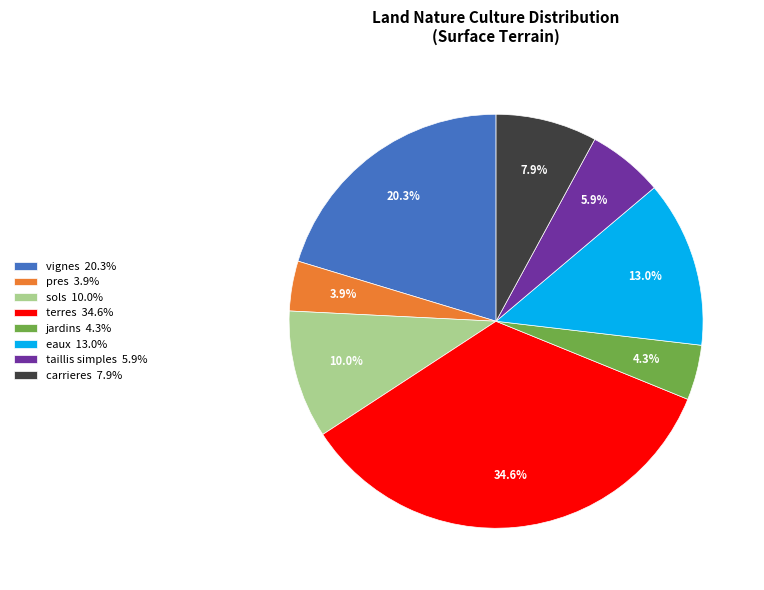

How much of the chart is everything except vignes 20.3%?

79.7%